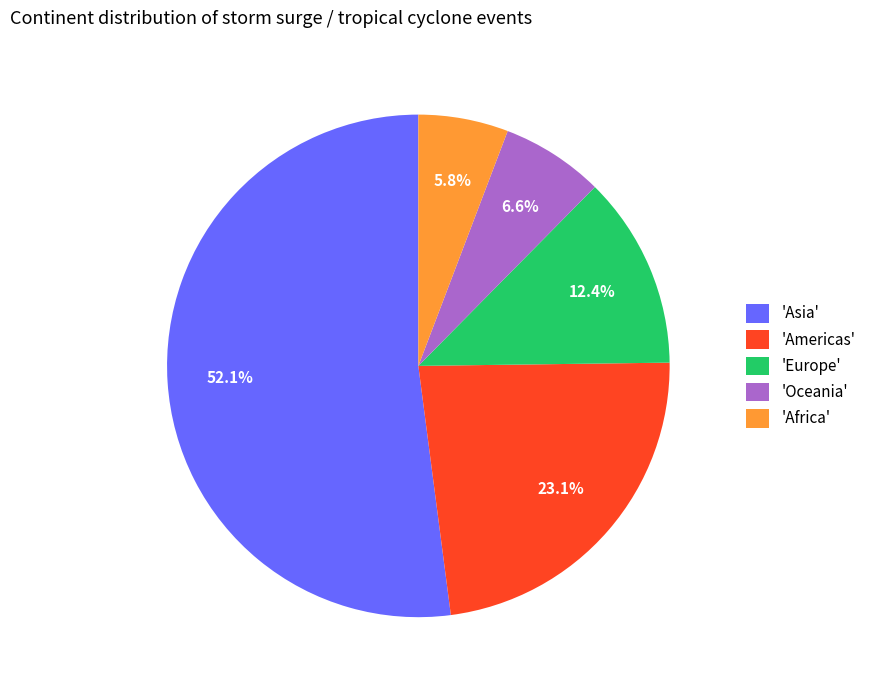

Which slice is the smallest?

'Africa'